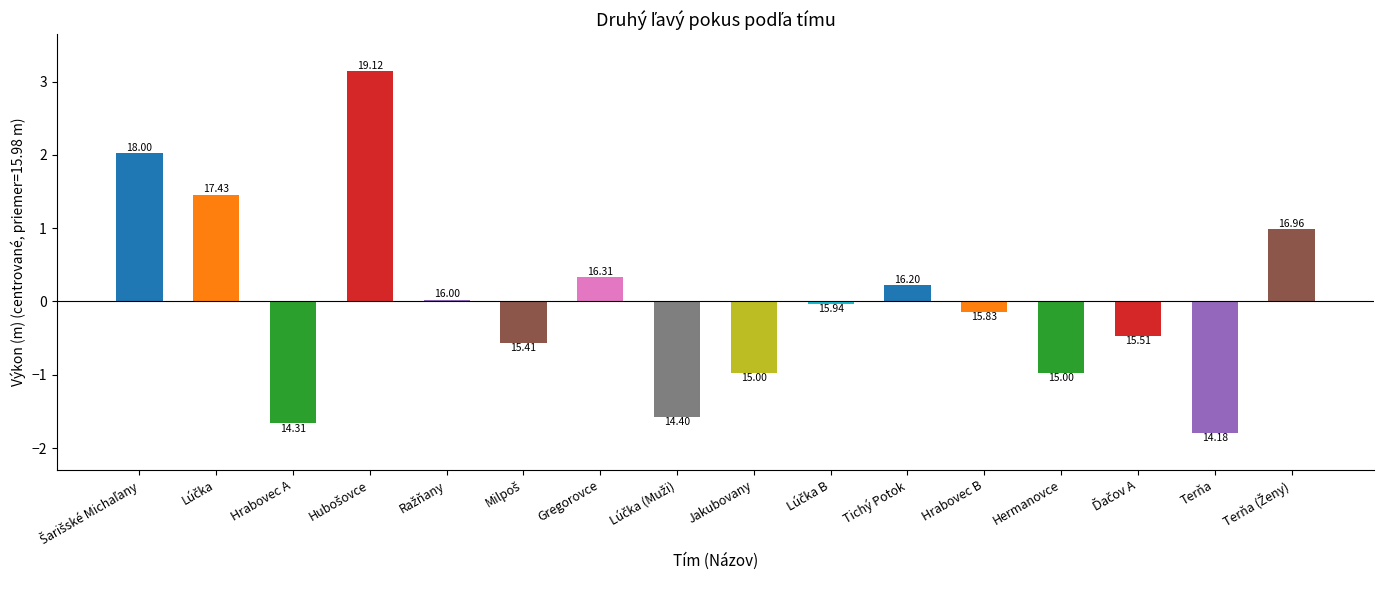

Reading left to right, list all the values displayed in this chart.

Šarišské Michaľany=2.0	Lúčka=1.5	Hrabovec A=-1.7	Hubošovce=3.1	Ražňany=0.0	Milpoš=-0.6	Gregorovce=0.3	Lúčka (Muži)=-1.6	Jakubovany=-1.0	Lúčka B=-0.0	Tichý Potok=0.2	Hrabovec B=-0.1	Hermanovce=-1.0	Ďačov A=-0.5	Terňa=-1.8	Terňa (Ženy)=1.0